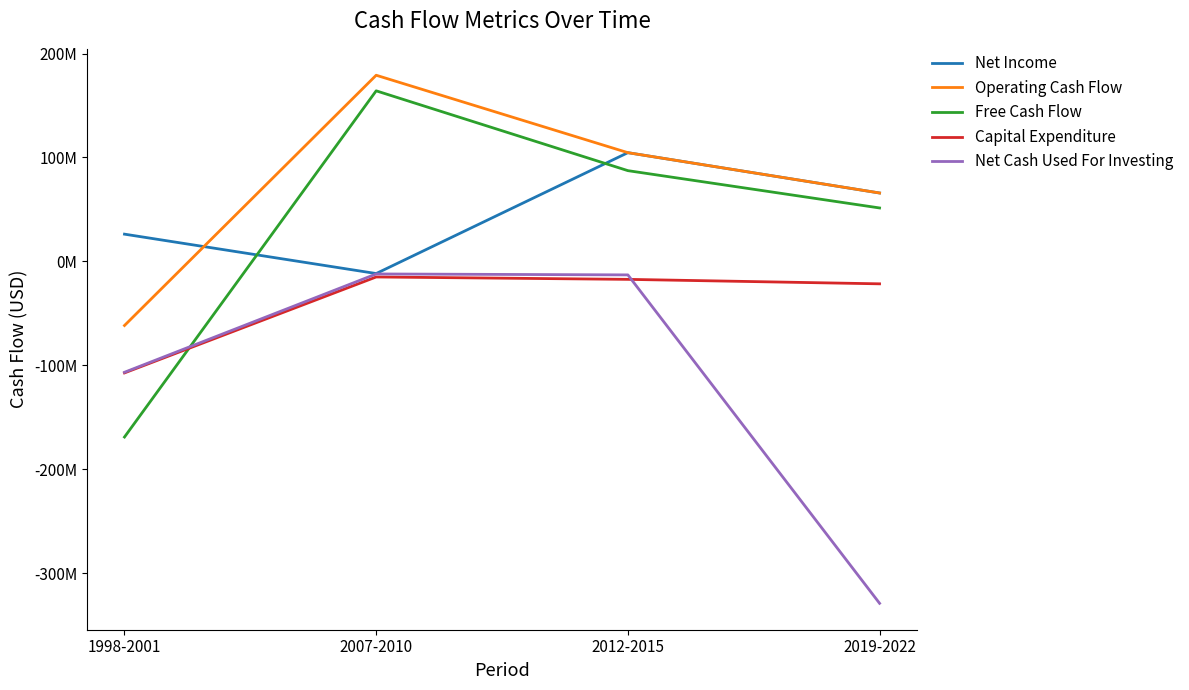

The value of Free Cash Flow at 2019-2022 is 51400000. True or false?

True